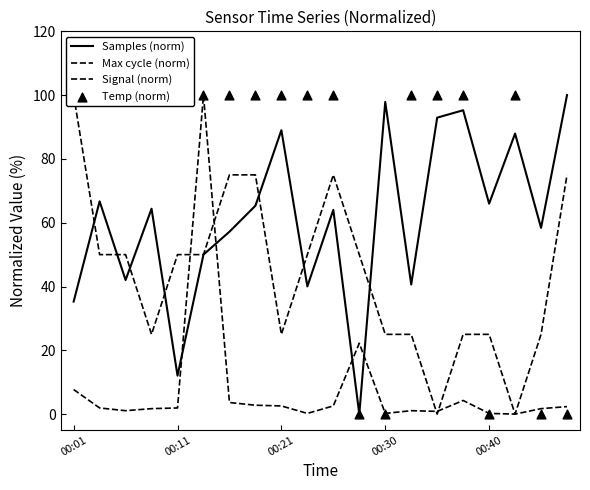

Which series contains the highest Y value?

Samples (norm)